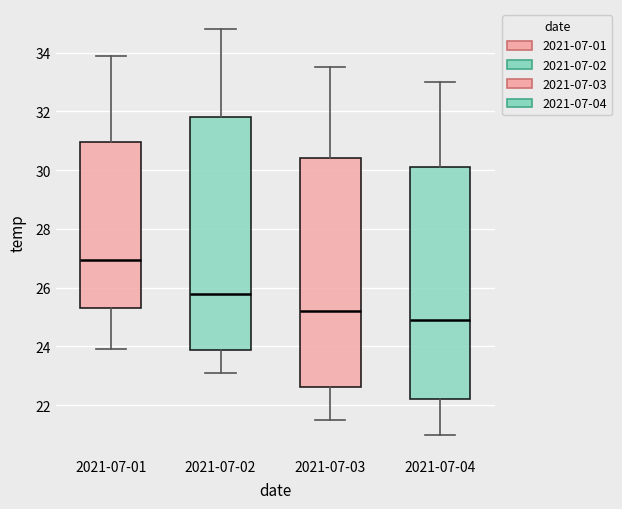

Where does the lower whisker of the box for 2021-07-03 end on the y-axis? The values are not printed on the chart, so give them approximately, as read against the axis.

21.6